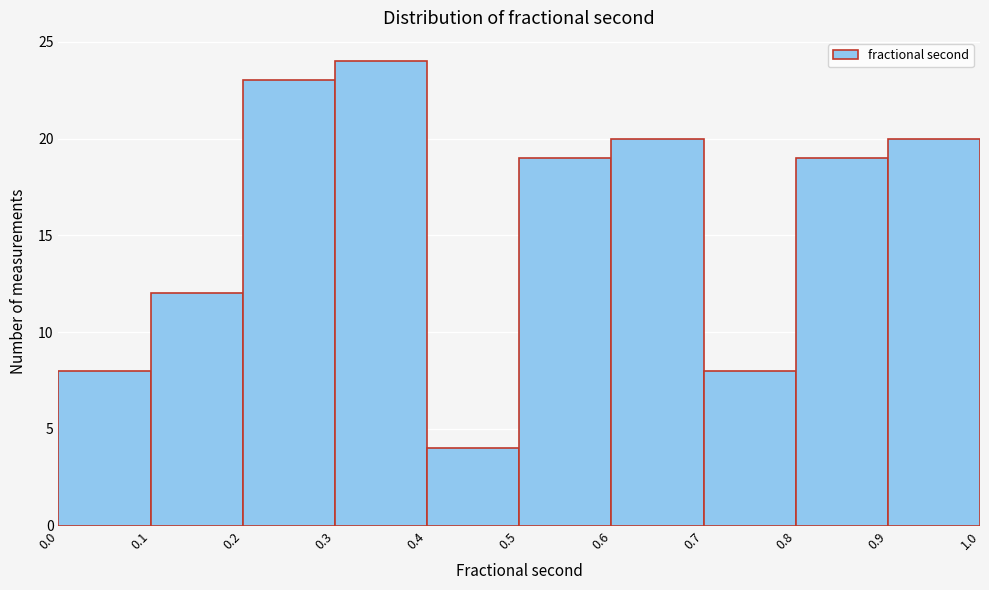

How tall is the bar that spans 0.3 to 0.4 on the x-axis? The values are not printed on the chart, so give them approximately, as read against the axis.

24